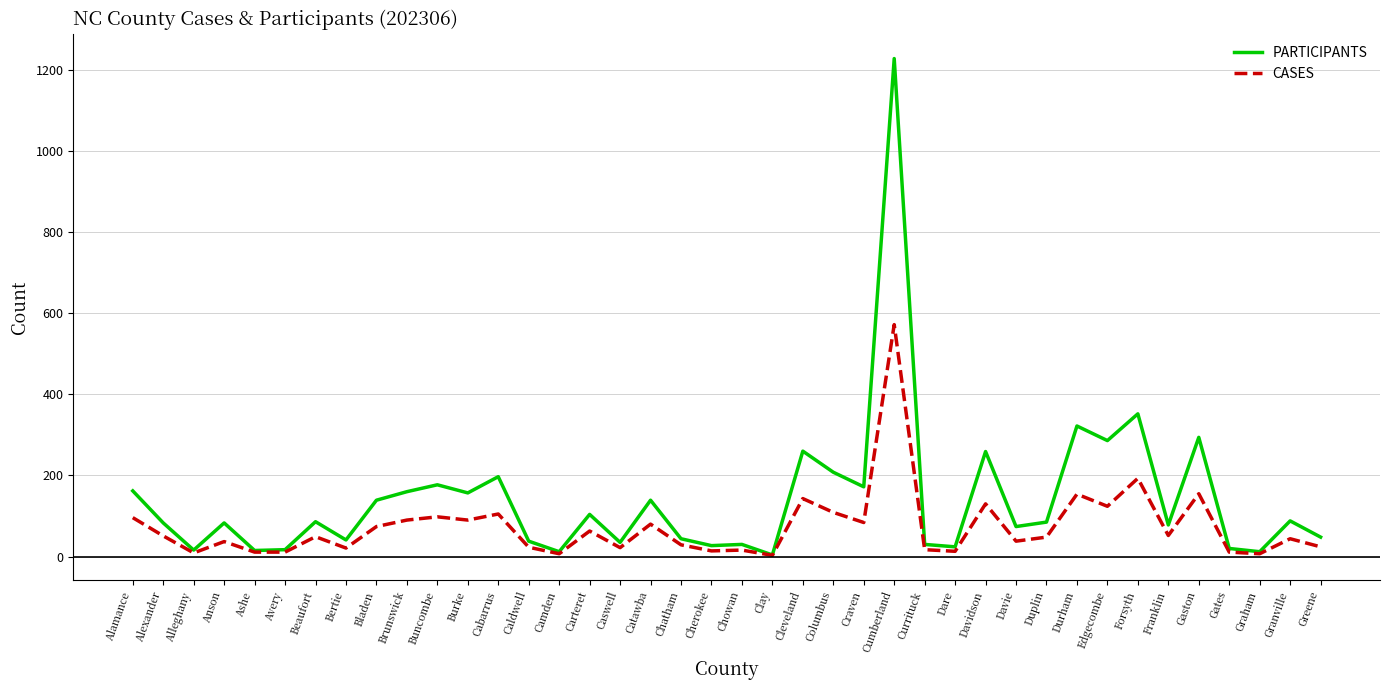

Rank the series by their average value, from lowest to highest.

CASES, PARTICIPANTS